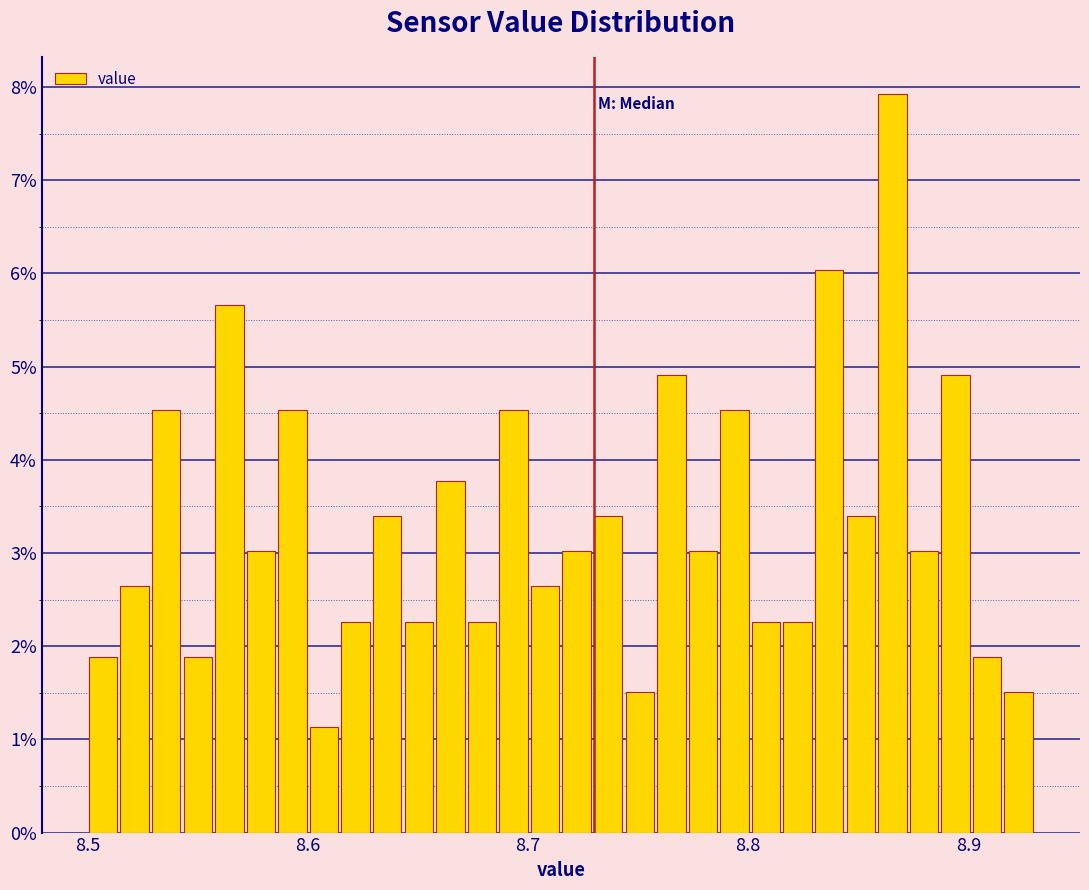

Read against the x-axis, roughly where is the centre of the tallest bar?

8.87